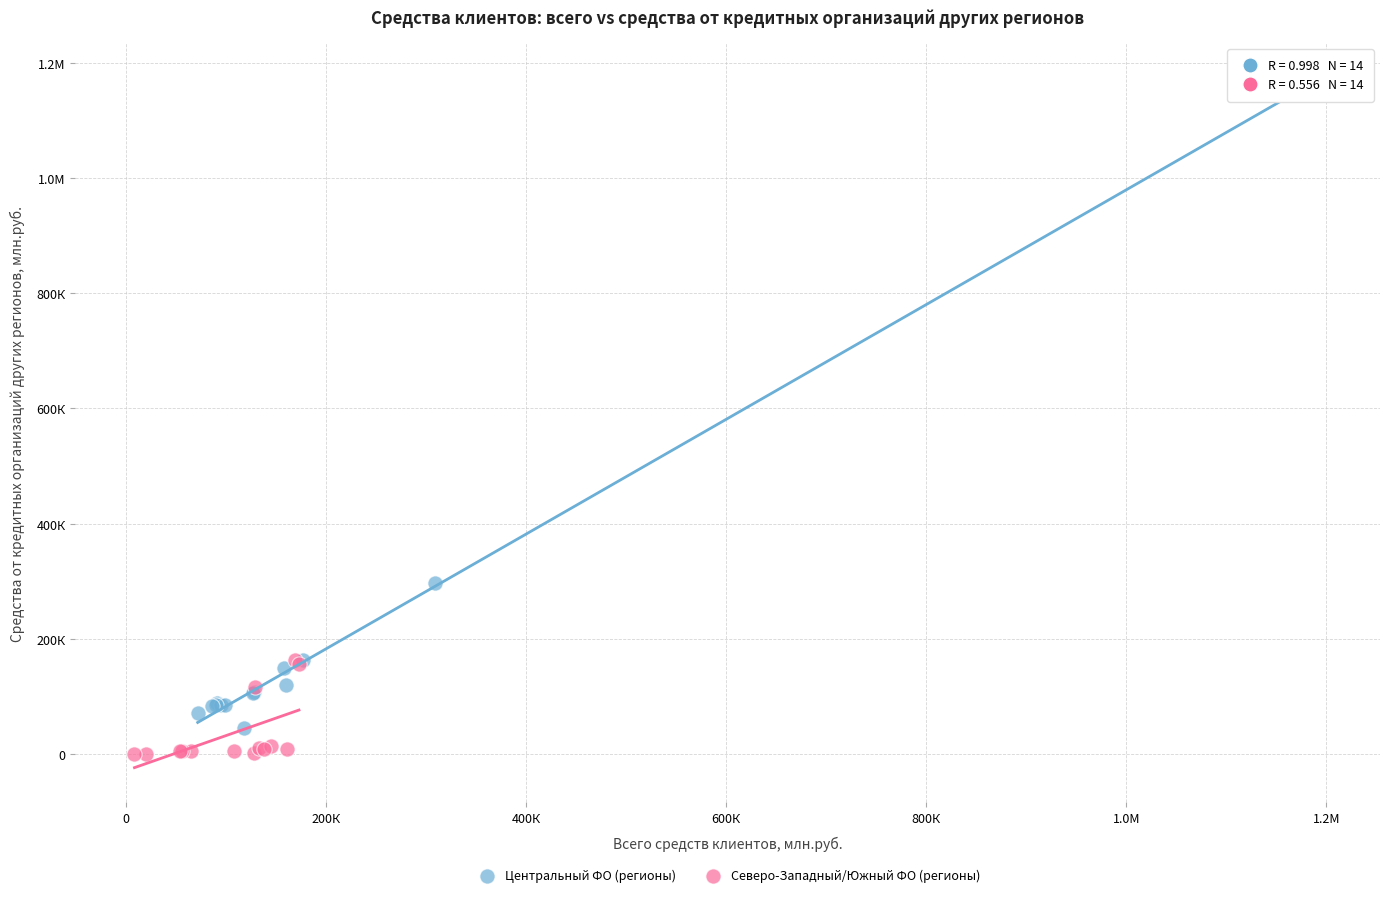

What are all the series names shown in the legend?

Центральный ФО (регионы), Северо-Западный/Южный ФО (регионы)